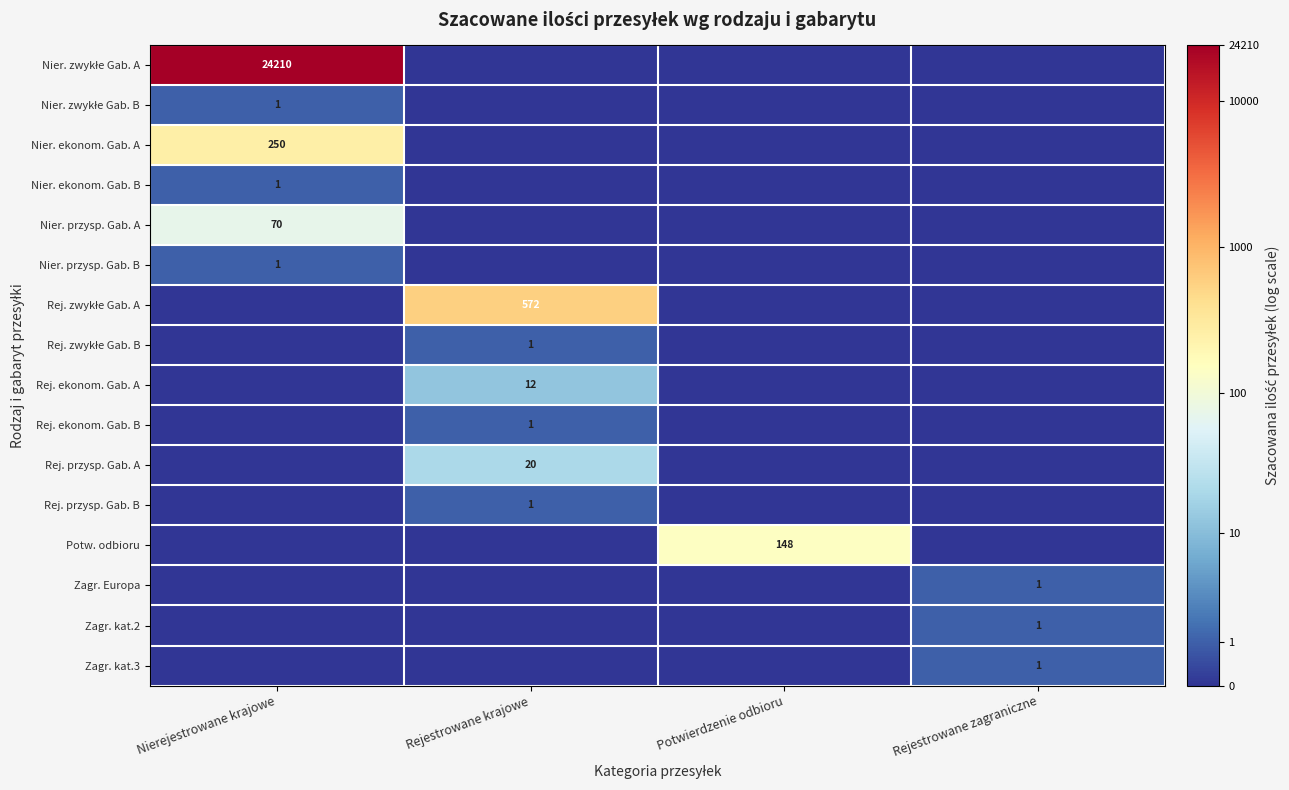

Is it true that Nier. ekonom. Gab. A equals 174 at Nierejestrowane krajowe?

False